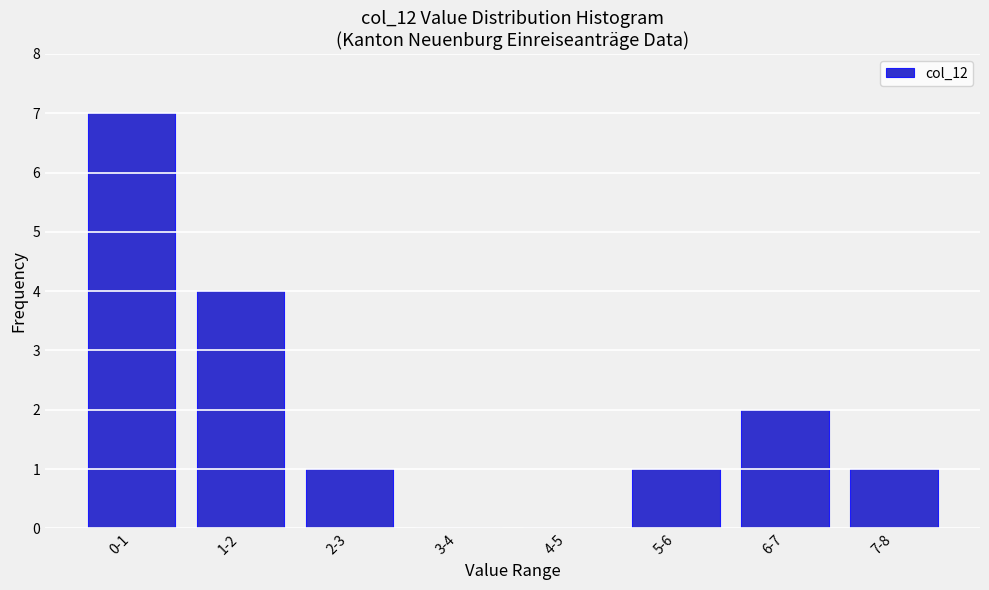

True or false: the data shows 1 at 6-7.

False